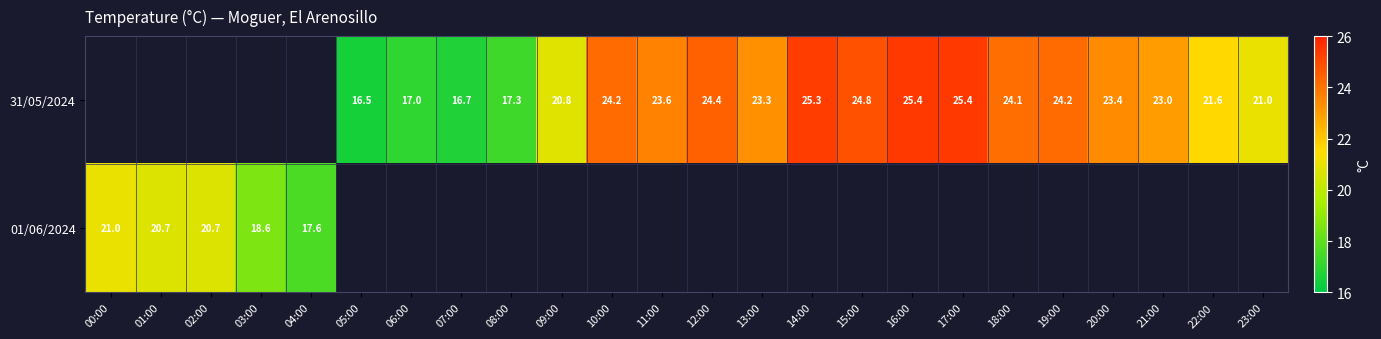

How many categories are shown in the chart?

24